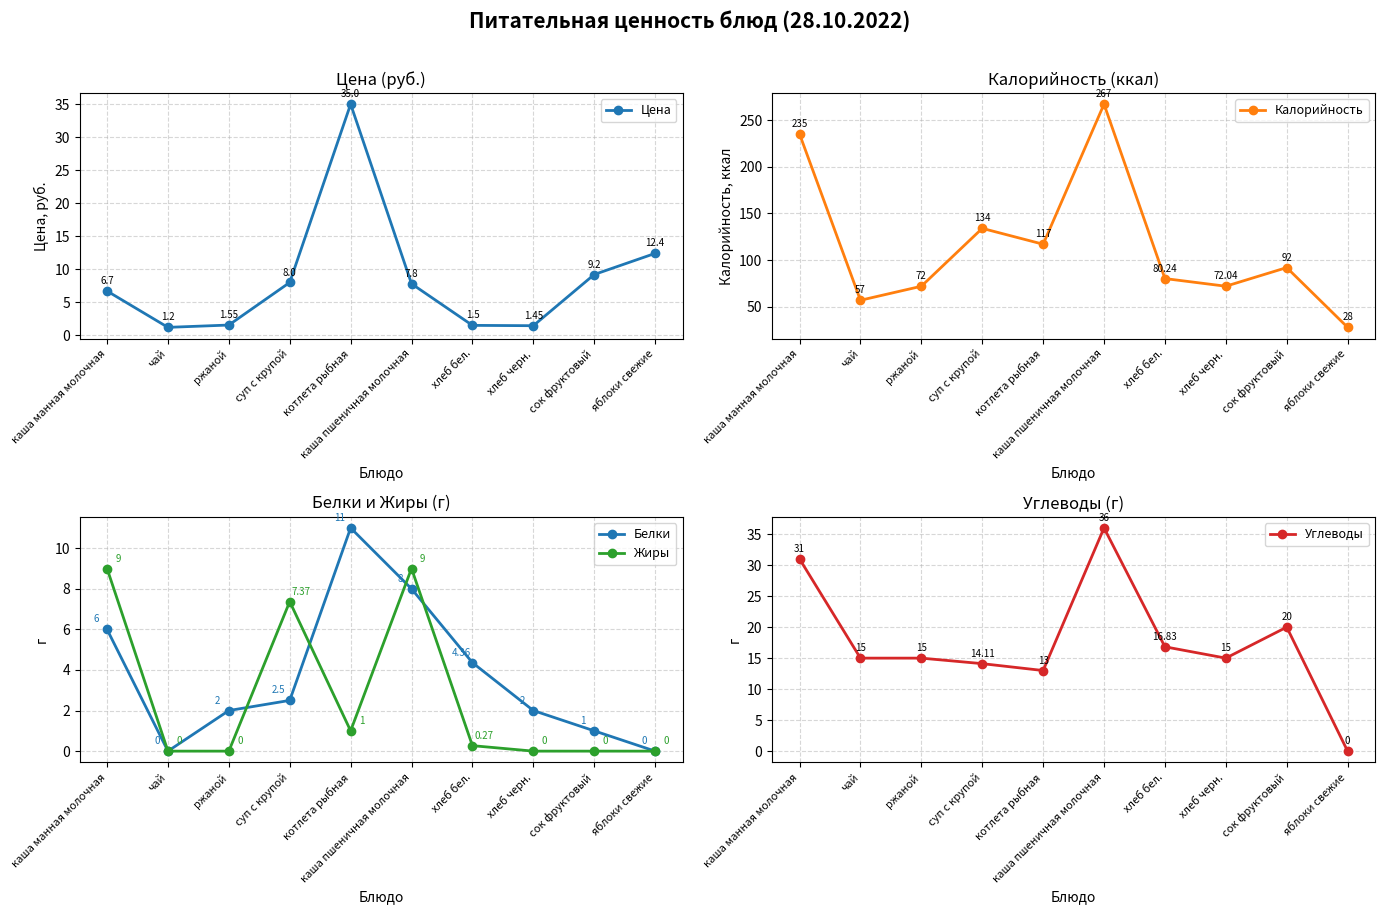

What is the label of the 3rd point from the right?

хлеб черн.